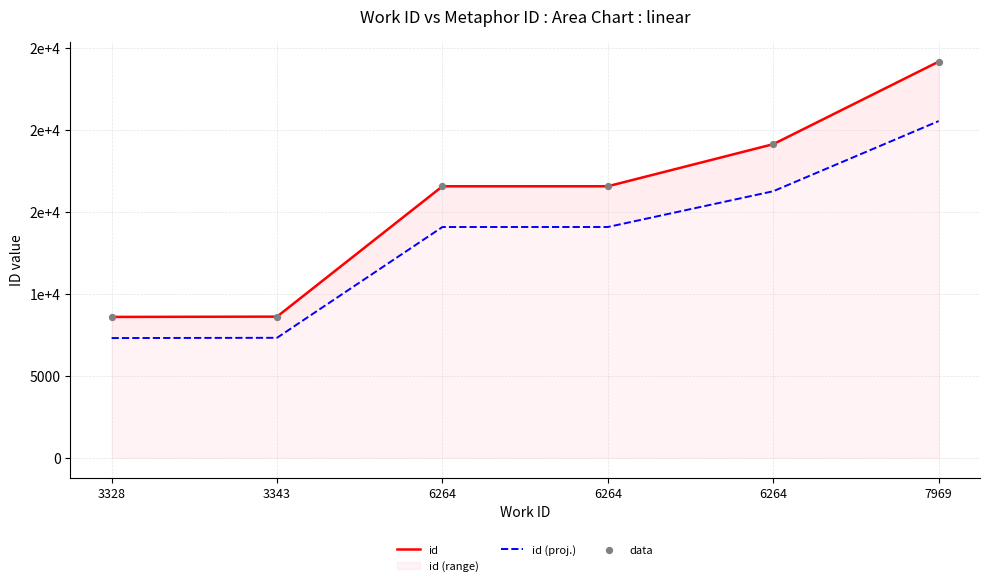

At which category is the sum across all series the highest?

7969